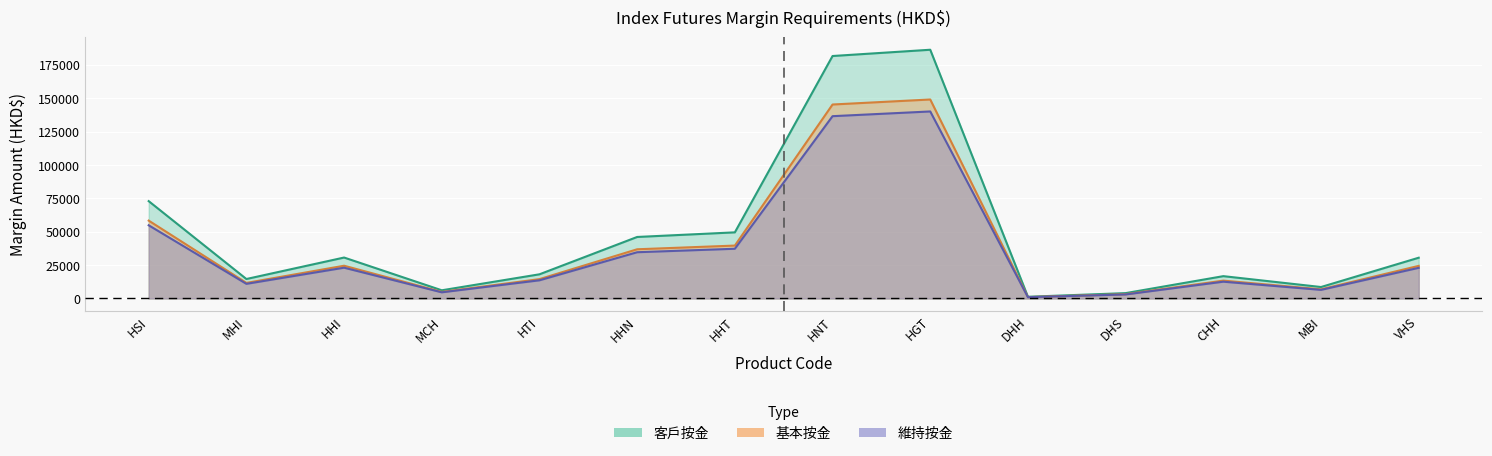

True or false: 客戶按金 and 基本按金 cross at least once.

False